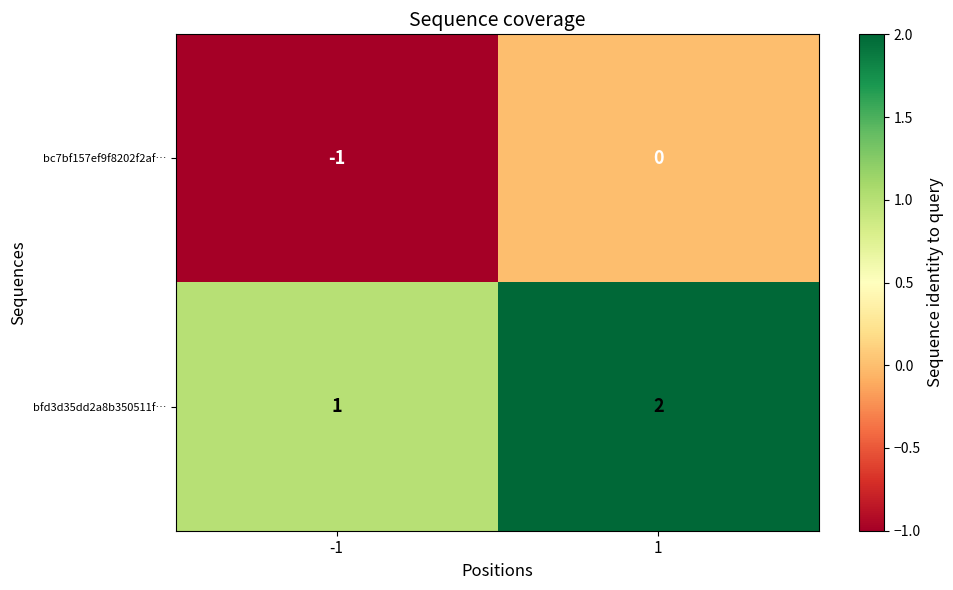

Which series has the largest total across all categories?

bfd3d35dd2a8b350511f…